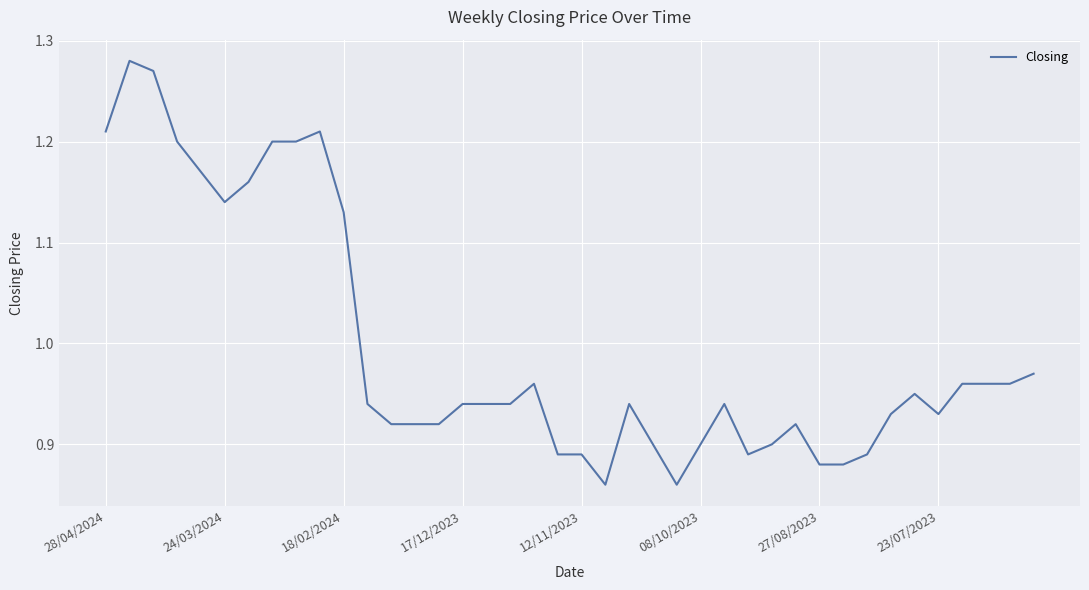

What is the difference between the maximum and minimum values?

0.4